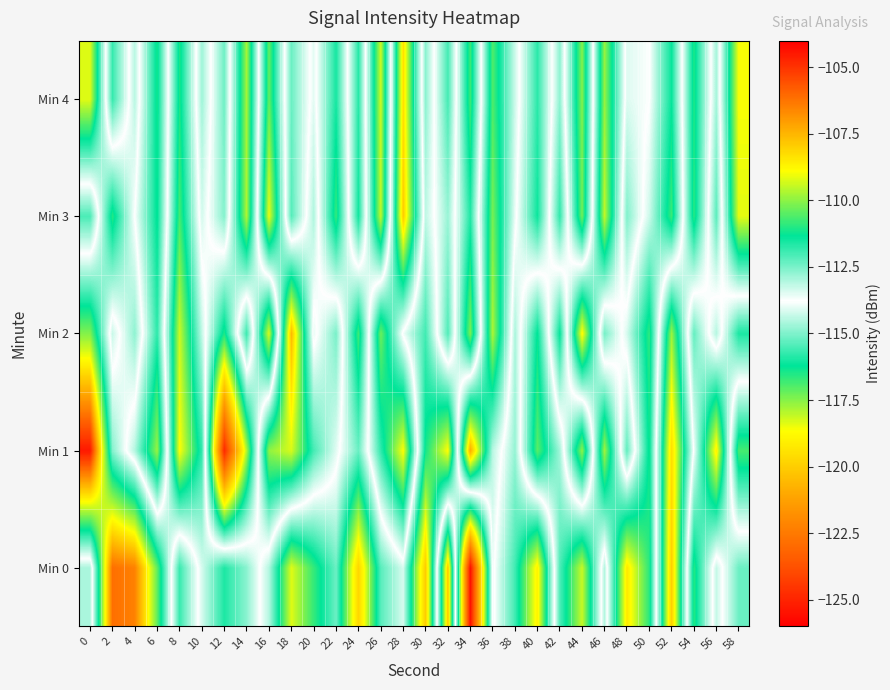

What is the difference between the highest and lowest values at 22?

4.2